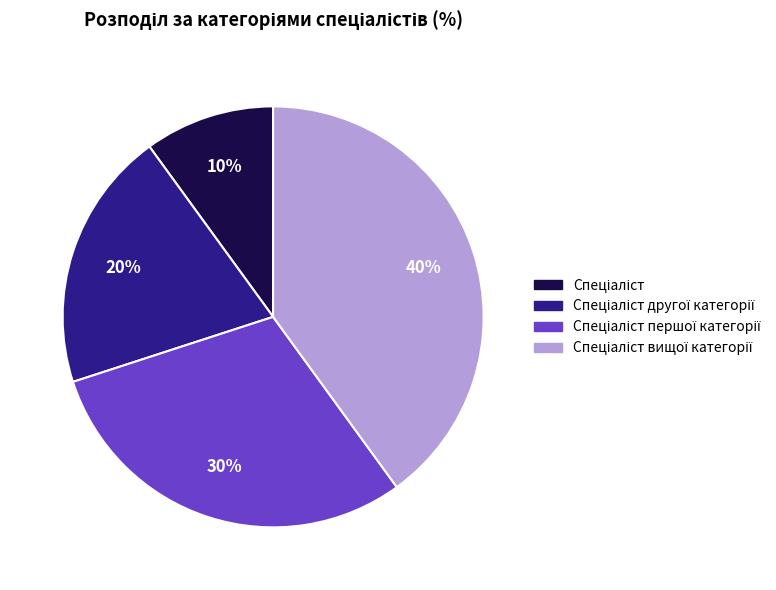

To the nearest percent, what is the difference between the largest and smallest slice percentages?

30%